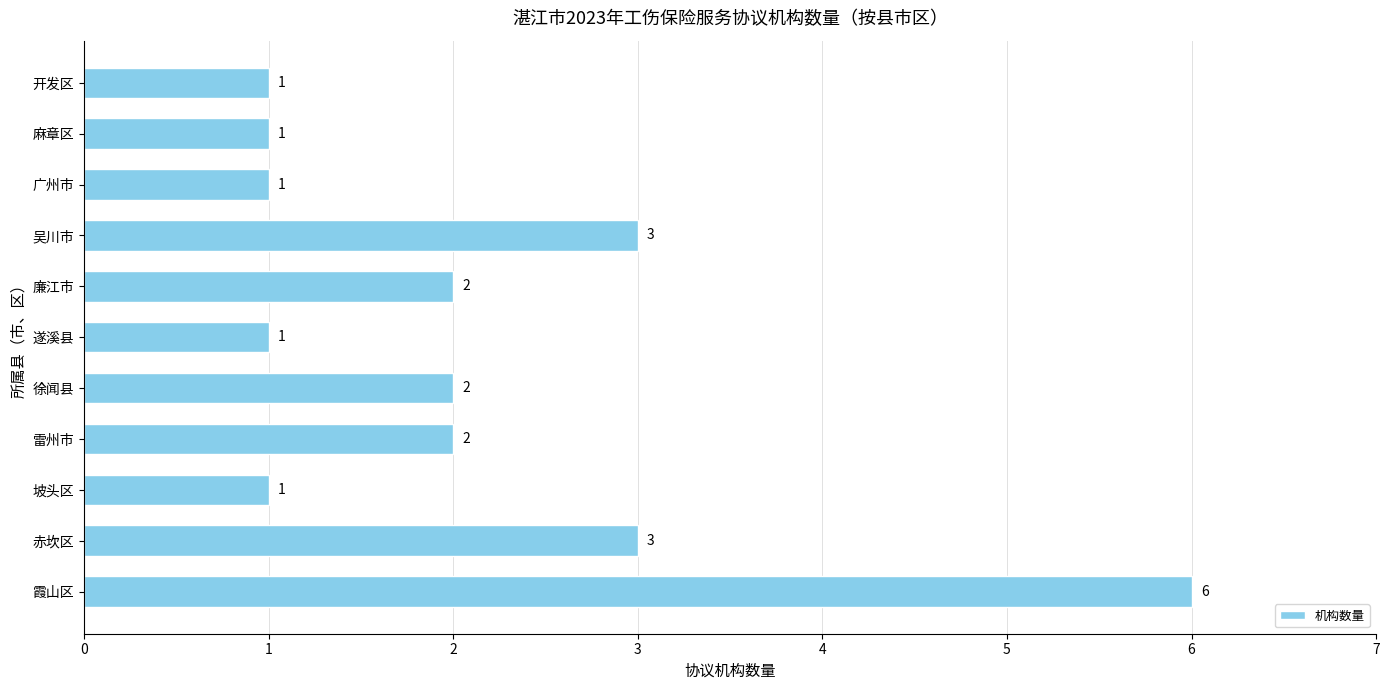

What is the average value?

2